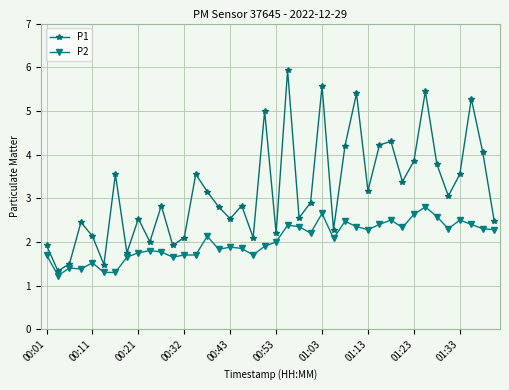

How many categories are shown in the chart?

40